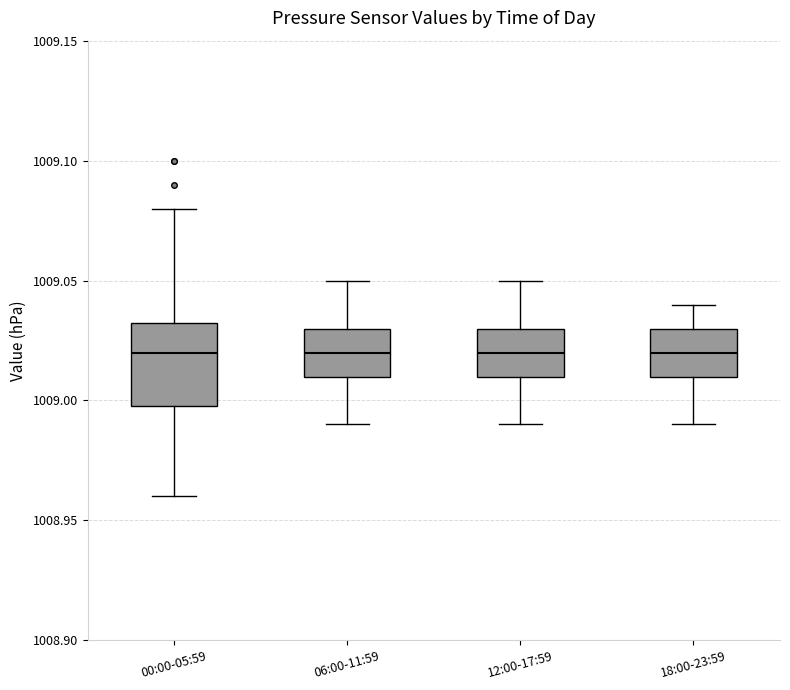

Reading left to right, read every box against the y-axis: the position of its median line, the range the box covers, and the ends of its whiskers. The values are not printed on the chart, so give them approximately, as read against the axis.

00:00-05:59: median 1009.020, box 1009.000 to 1009.035, whiskers 1008.960 to 1009.080
06:00-11:59: median 1009.020, box 1009.010 to 1009.030, whiskers 1008.990 to 1009.050
12:00-17:59: median 1009.020, box 1009.010 to 1009.030, whiskers 1008.990 to 1009.050
18:00-23:59: median 1009.020, box 1009.010 to 1009.030, whiskers 1008.990 to 1009.040